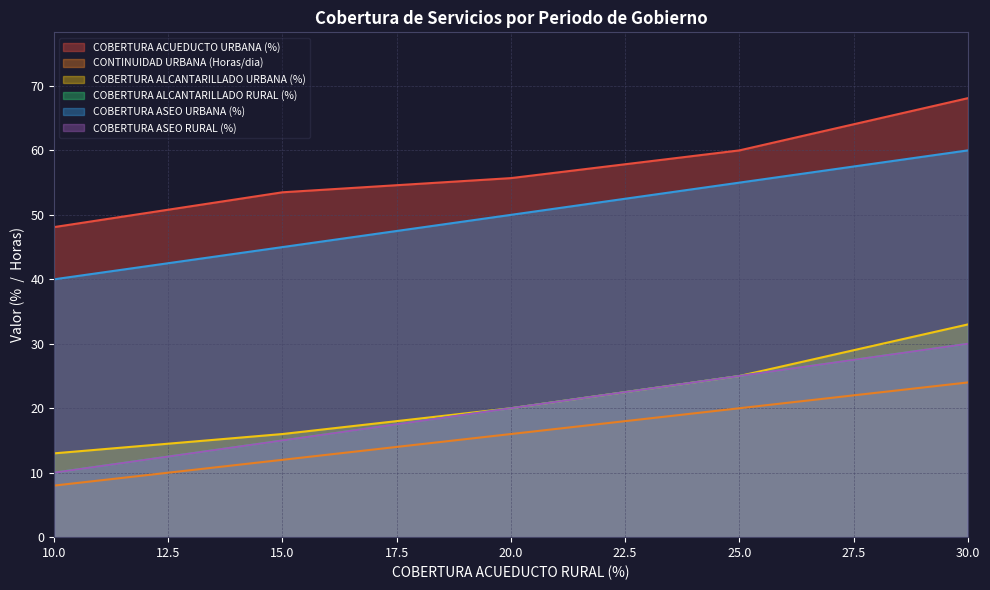

Which series has the largest total across all categories?

COBERTURA ACUEDUCTO URBANA (%)